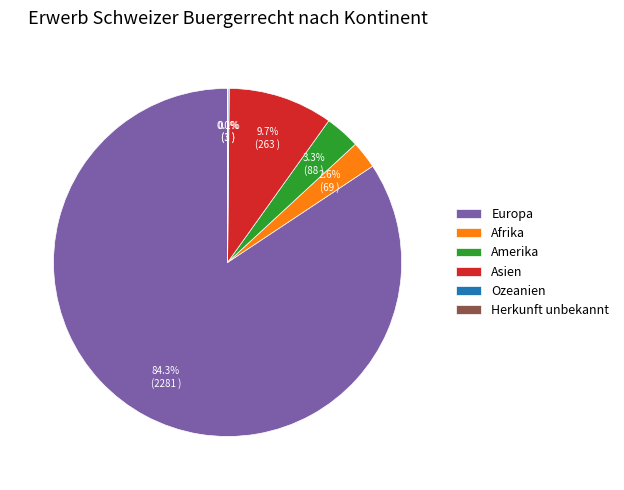

To the nearest percent, what is the difference between the Europa and Amerika slice percentages?

81%